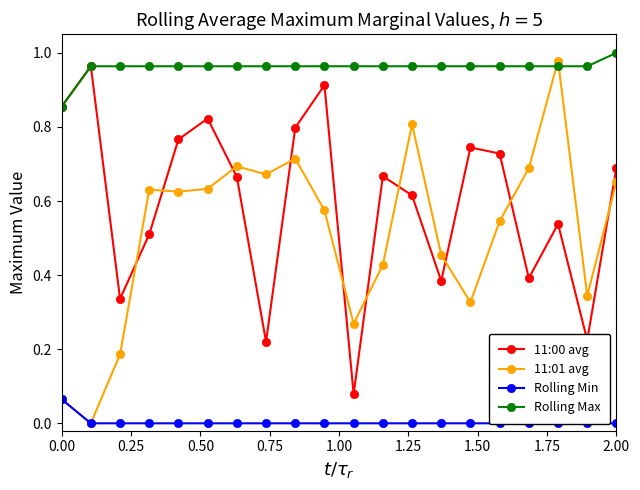

True or false: Rolling Max and 11:00 avg intersect in this chart.

False